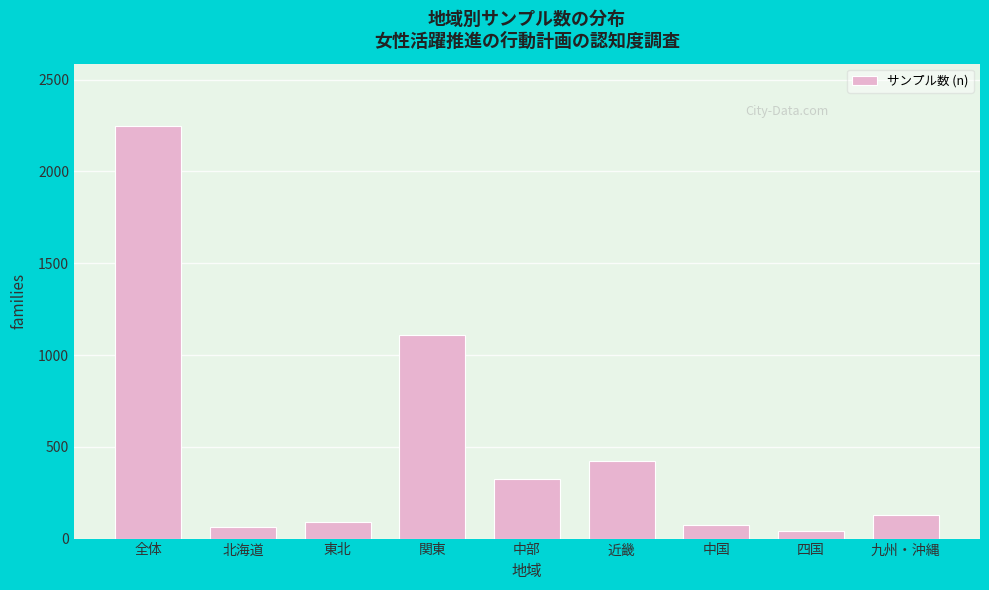

Reading left to right, transcribe all the data shown in this chart.

全体=2250	北海道=64	東北=91	関東=1107	中部=326	近畿=421	中国=75	四国=39	九州・沖縄=127